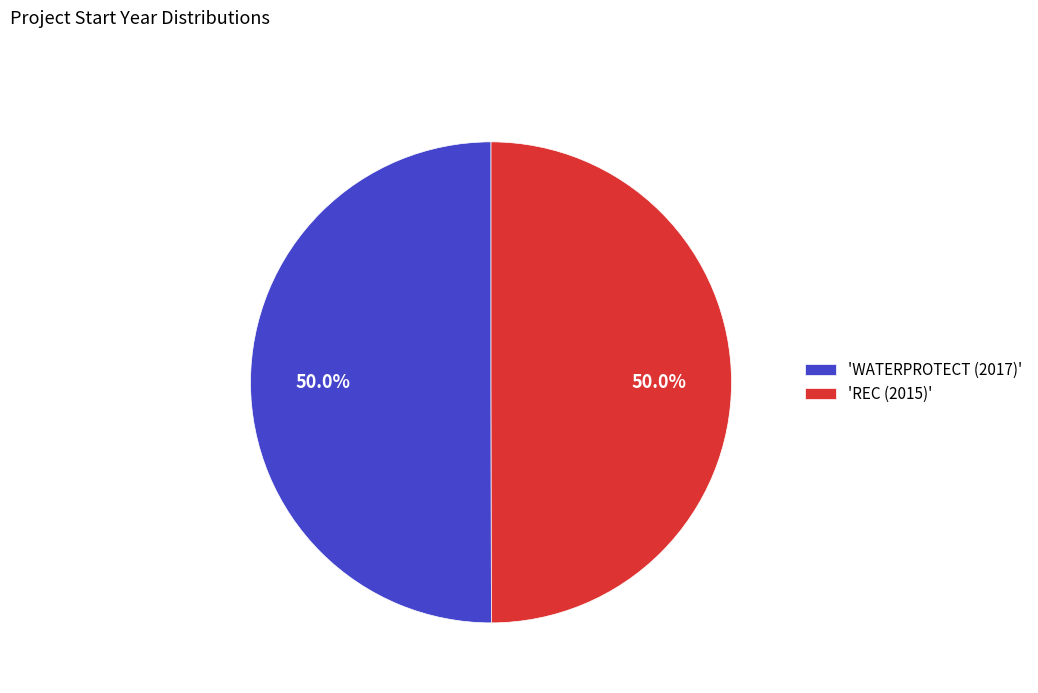

How many segments does this pie chart have?

2